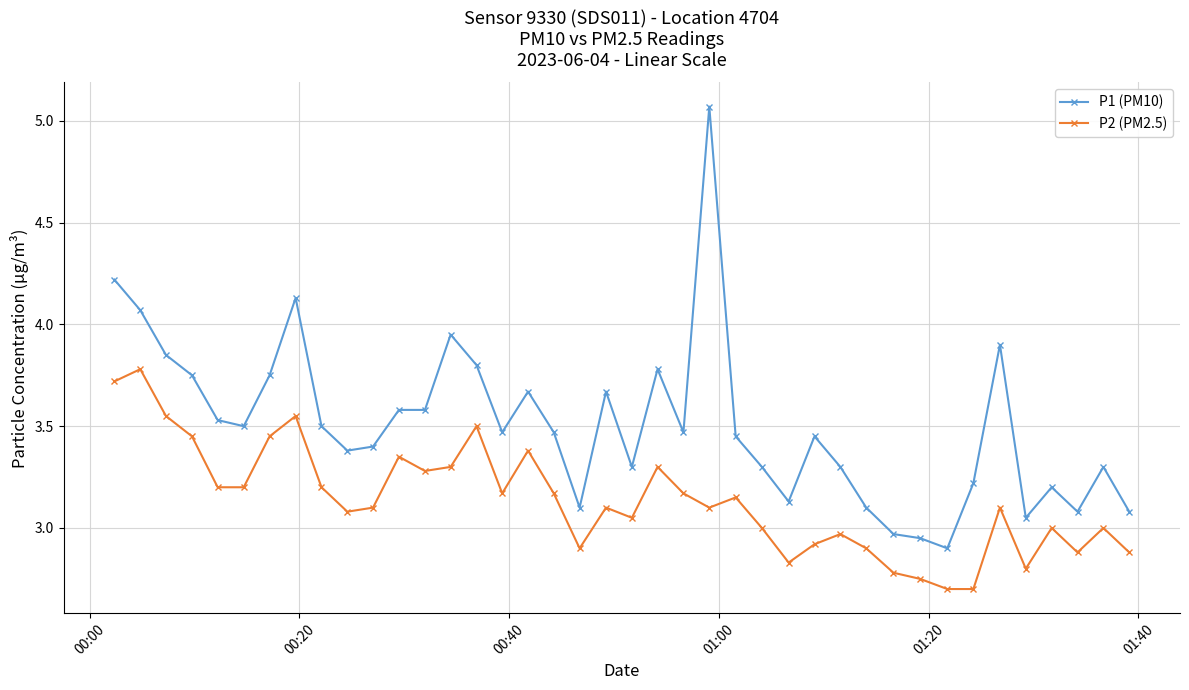

At how many categories does at least one series exceed 2?

40